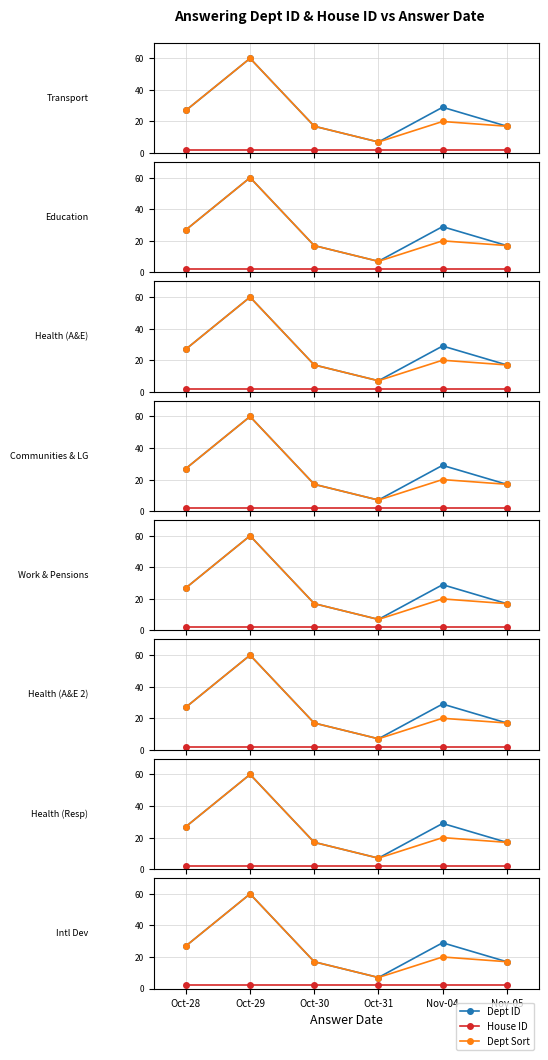

Which series has the widest spread of values?

Dept ID